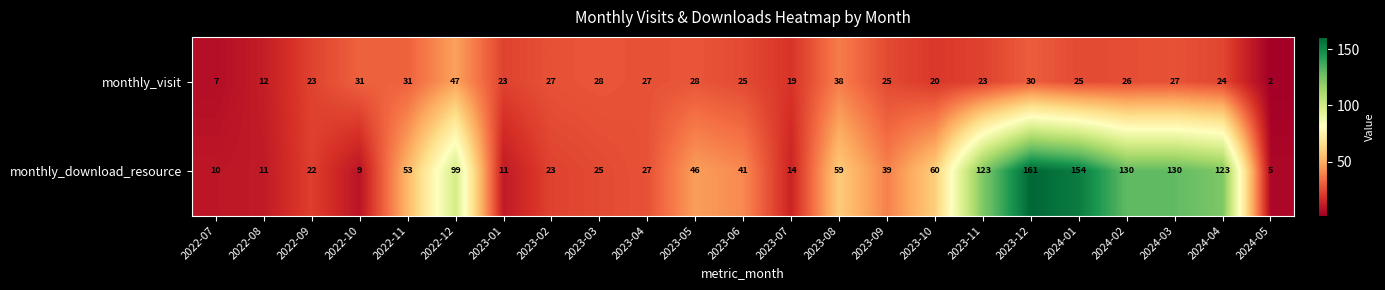

What is the sum of the monthly_download_resource values at 2023-11 and 2022-11?

176